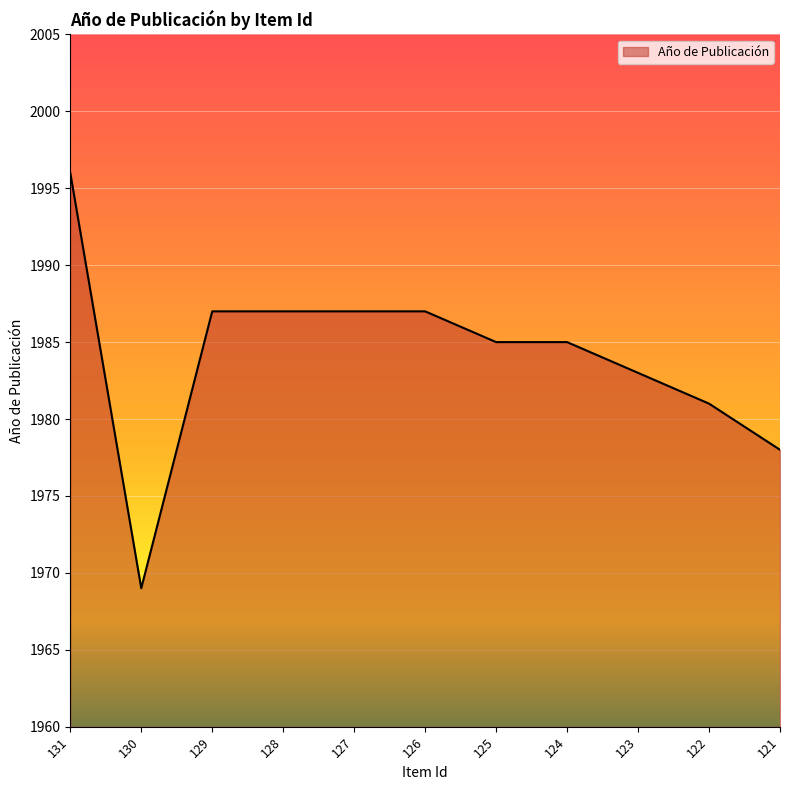

Approximately how many times larger is the value at 121 compared to 127?

1.0